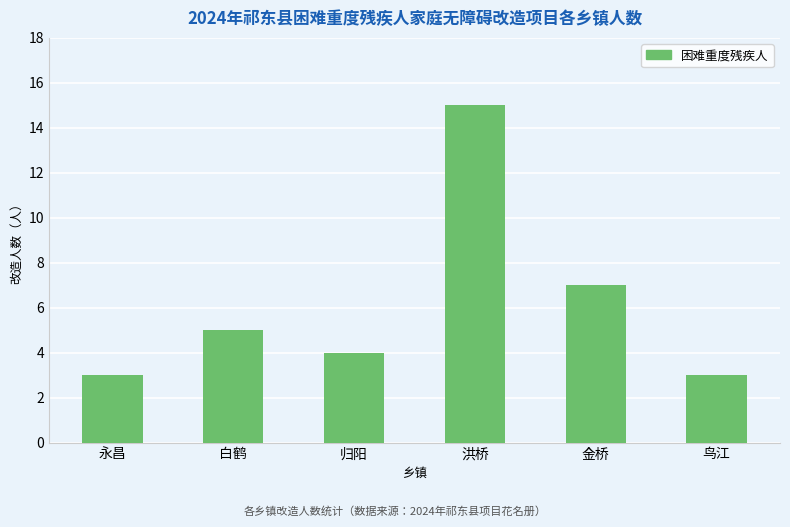

Between 洪桥 and 鸟江, which is larger?

洪桥